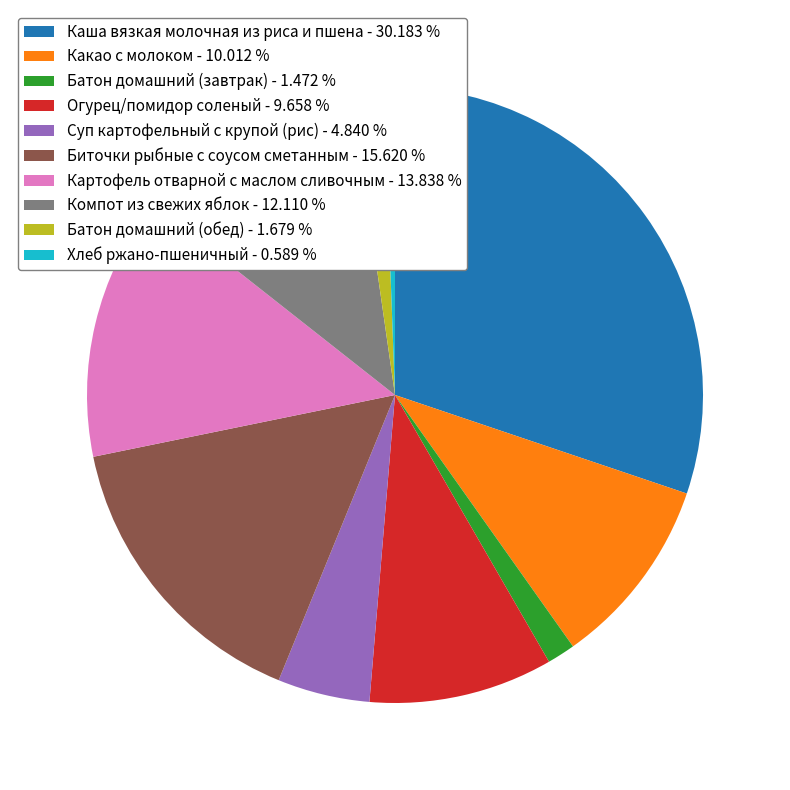

Does Какао с молоком represent more than half of the total?

No